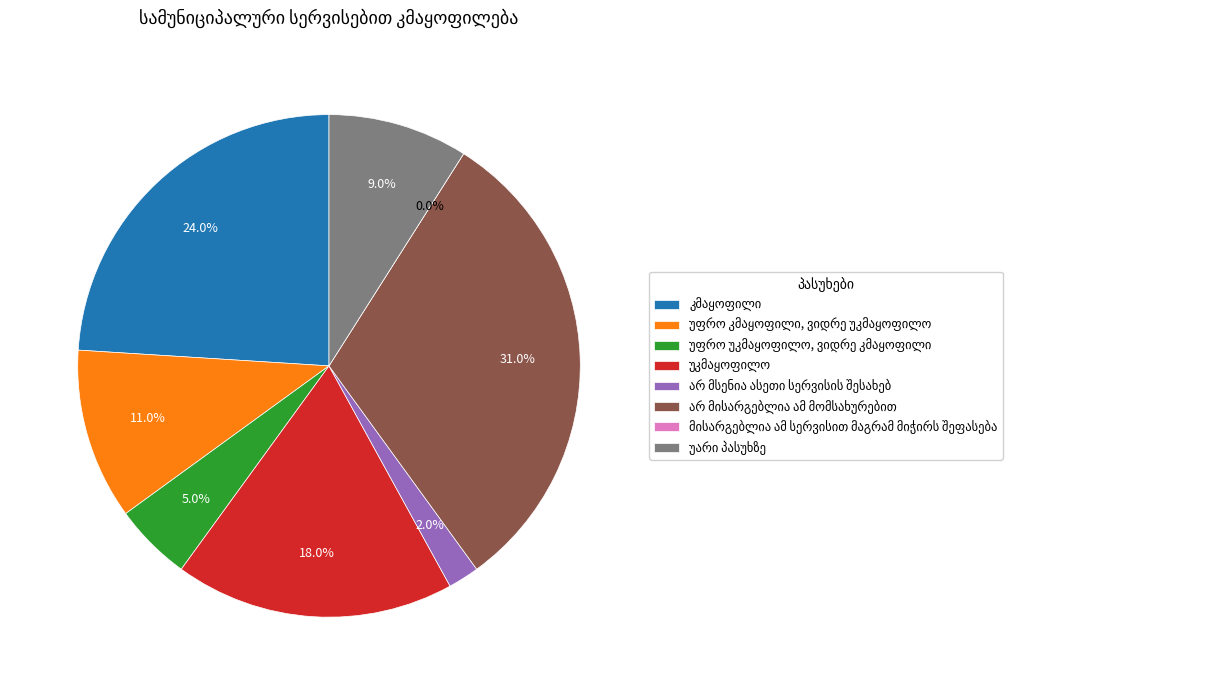

To the nearest percent, what is the difference between the largest and smallest slice percentages?

31%